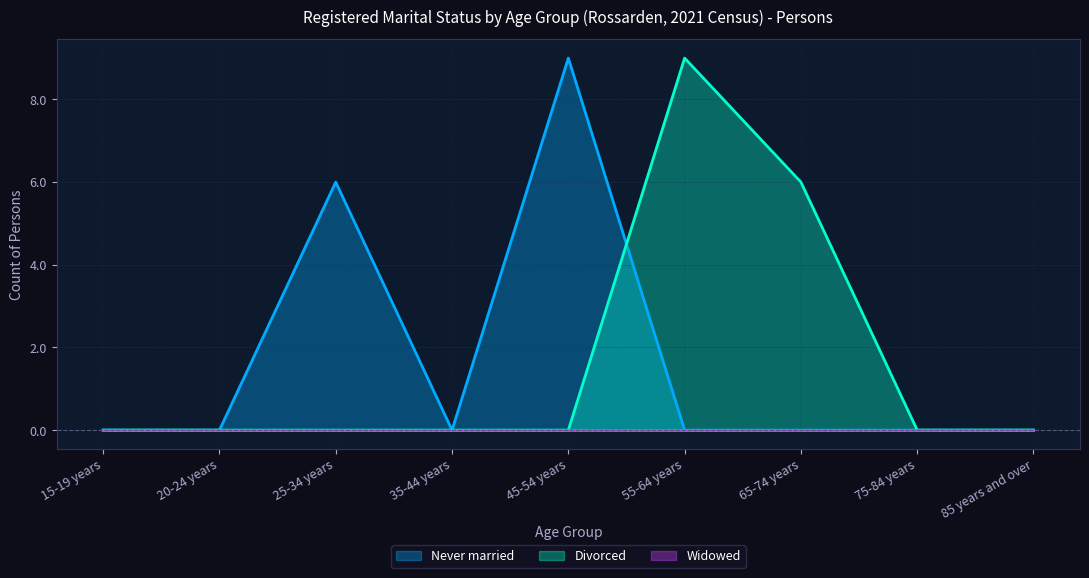

How many data points does each series have?

9